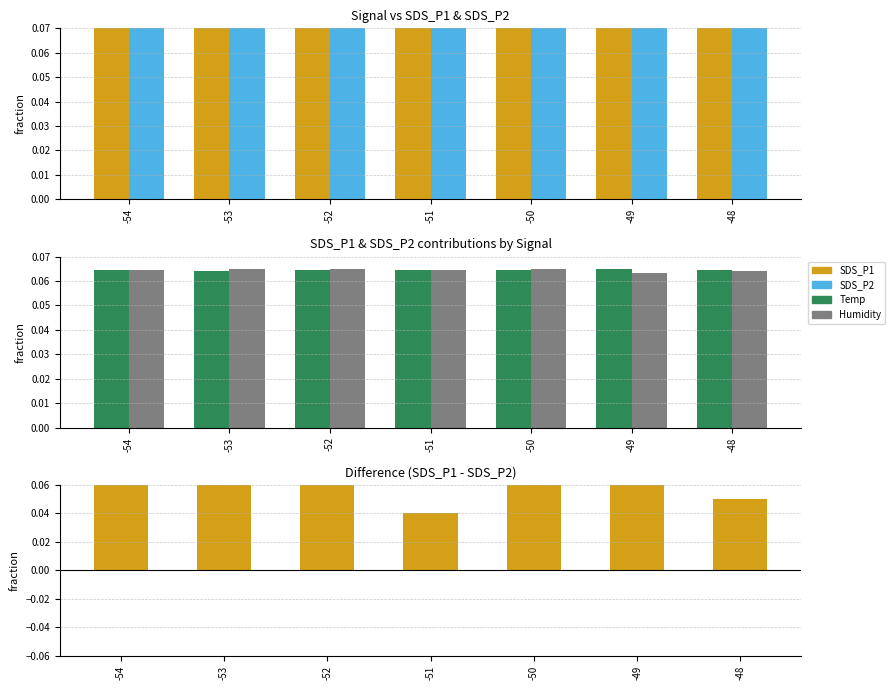

Reading right to left, list all the values displayed in this chart.

SDS_P1: -48=0.2	-49=0.4	-50=0.3	-51=0.2	-52=0.3	-53=0.3	-54=0.3
SDS_P2: -48=0.1	-49=0.3	-50=0.2	-51=0.1	-52=0.2	-53=0.2	-54=0.2
Temp: -48=0.1	-49=0.1	-50=0.1	-51=0.1	-52=0.1	-53=0.1	-54=0.1
Humidity: -48=0.1	-49=0.1	-50=0.1	-51=0.1	-52=0.1	-53=0.1	-54=0.1
SDS_P1 - SDS_P2: -48=0.0	-49=0.1	-50=0.1	-51=0.0	-52=0.1	-53=0.1	-54=0.1